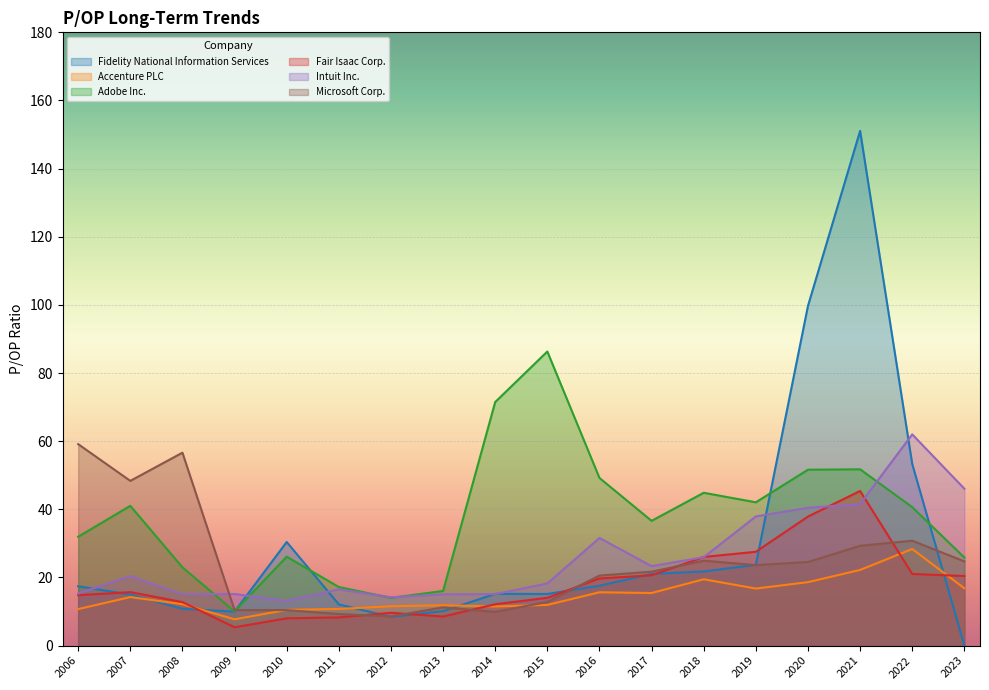

What is the sum of all Fidelity National Information Services values?

532.8